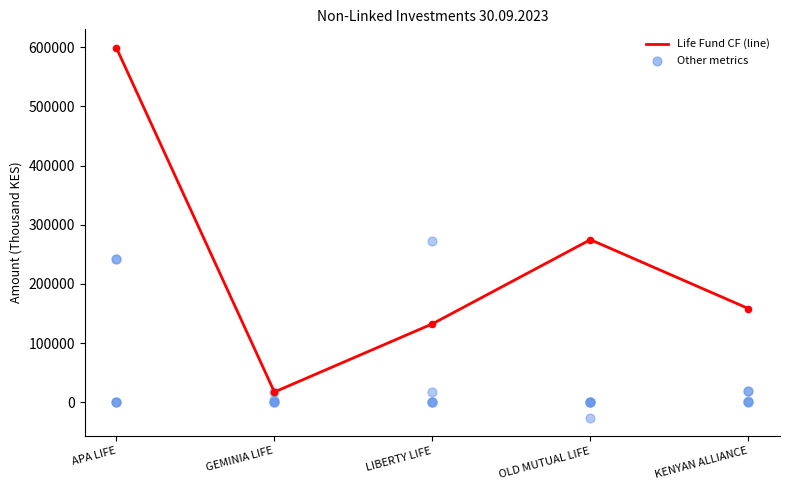

Is the value of Investment Income at GEMINIA LIFE greater than the value of Expense of Management at GEMINIA LIFE?

Yes